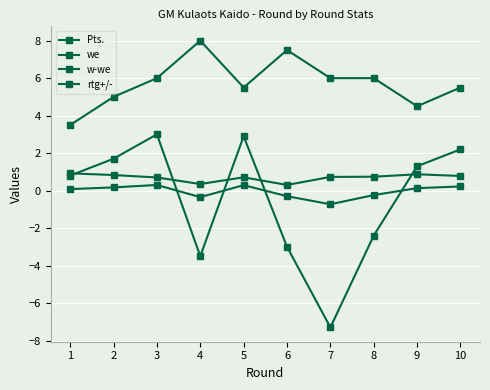

How many lines are shown in the chart?

4